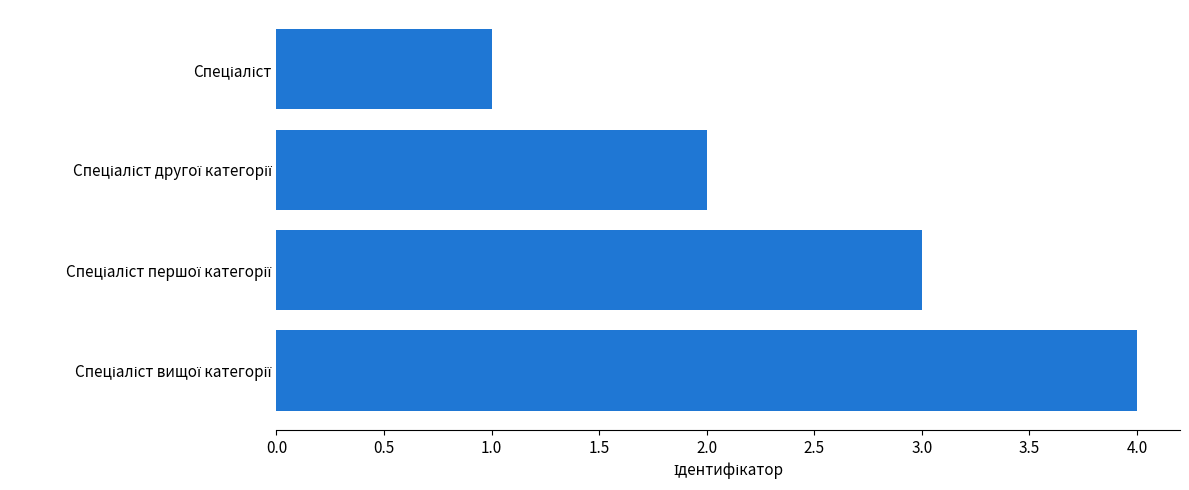

What is the sum of all values?

10